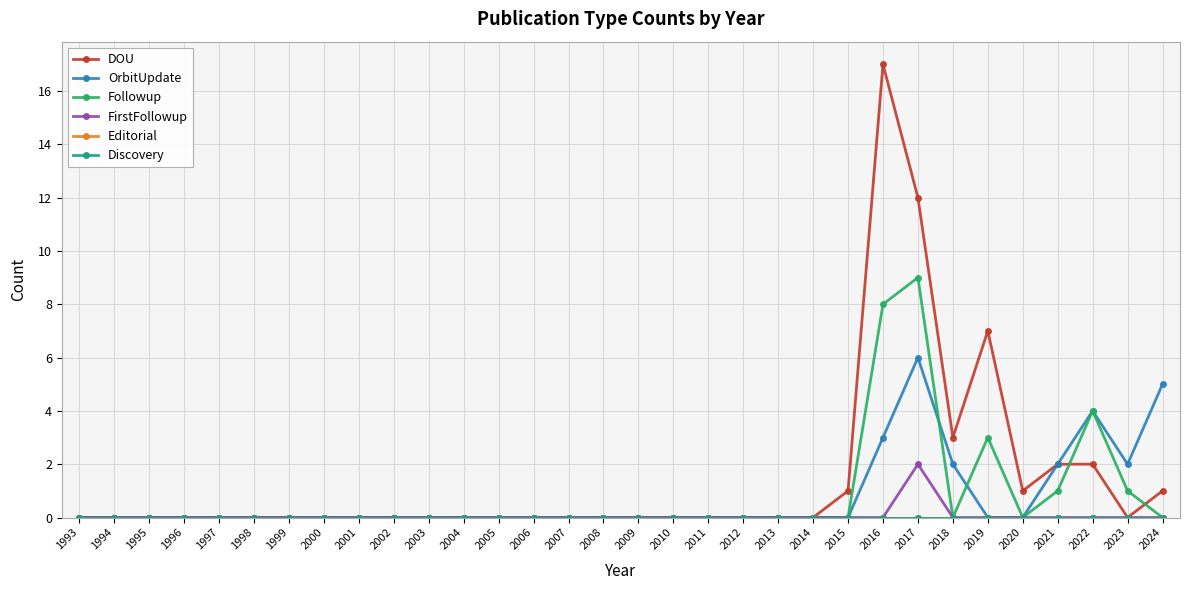

The DOU series shows 11 at 2003. True or false?

False